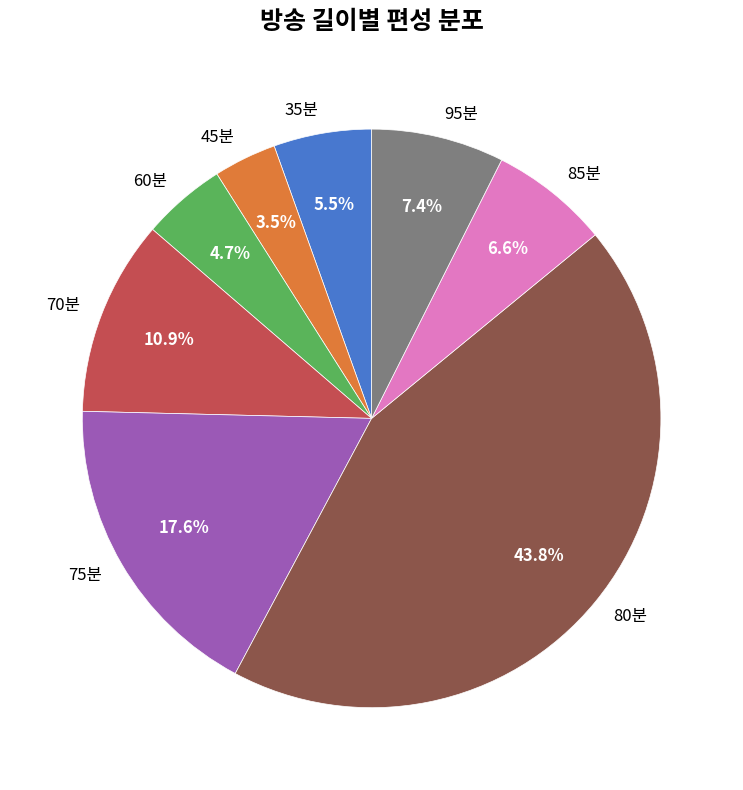

Which slice is the smallest?

45분